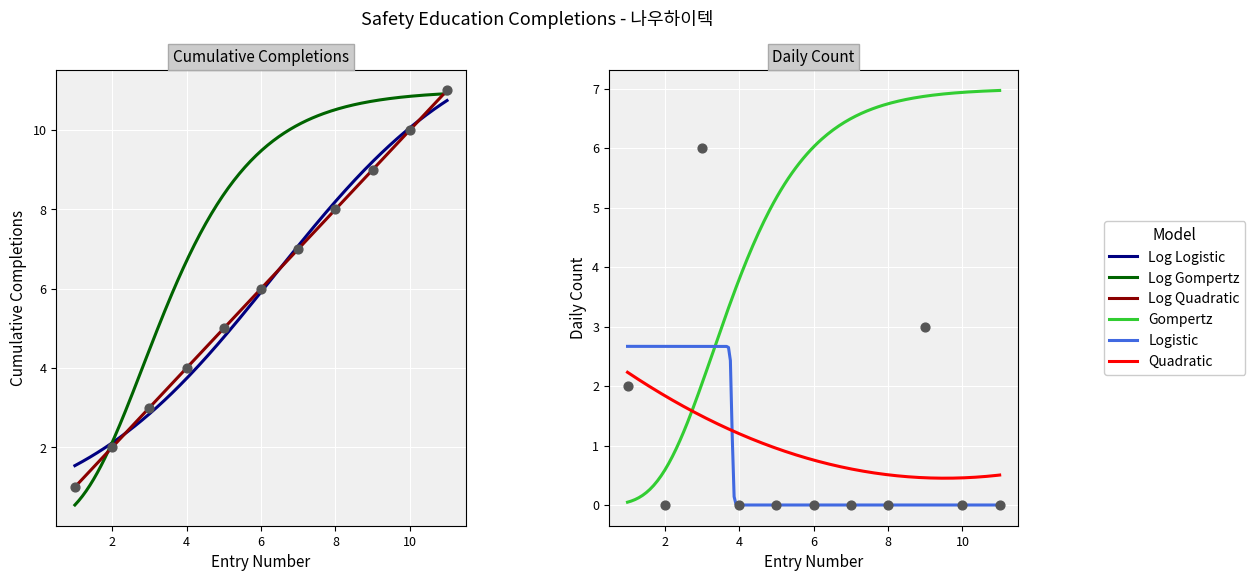

Which series contains the lowest Y value?

Daily Count